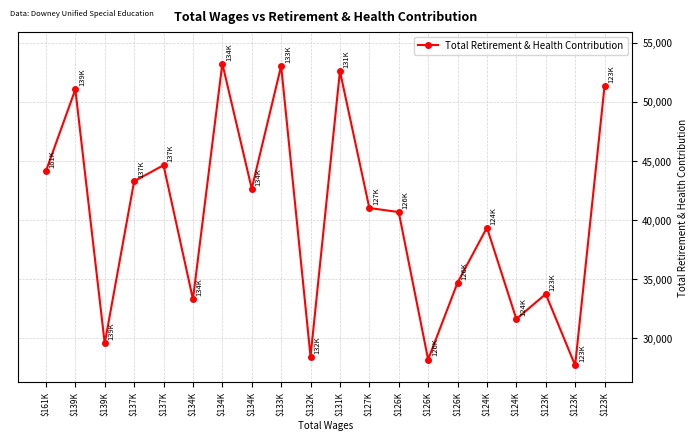

What is the change in value from $126K to $124K?

+3429